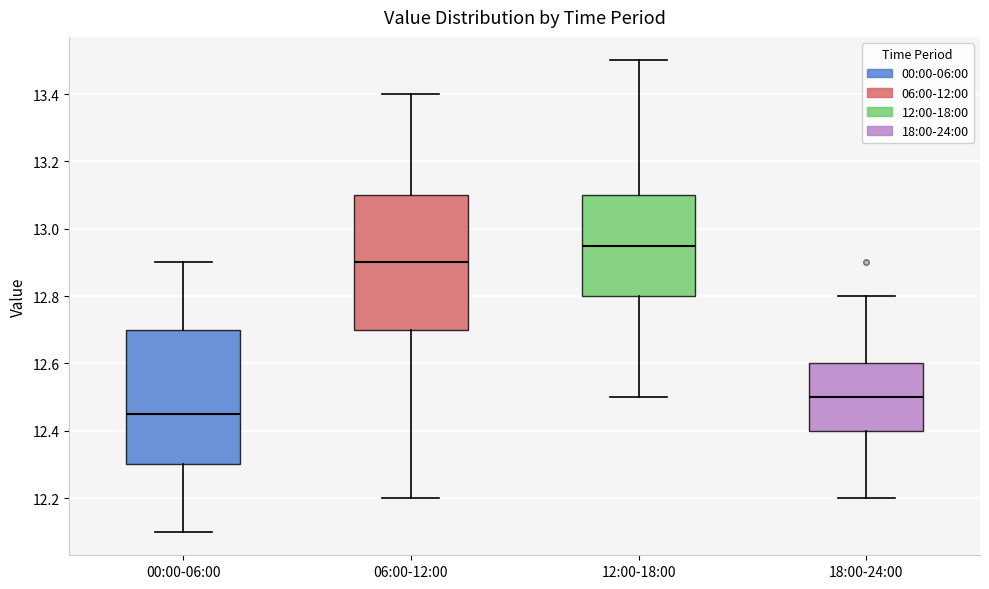

Reading left to right, transcribe this box plot: for each box, give where its median line is, the range the box spans, and where its two whiskers end, as read against the y-axis. The values are not printed on the chart, so give them approximately, as read against the axis.

00:00-06:00: median 12.46, box 12.30 to 12.70, whiskers 12.10 to 12.90
06:00-12:00: median 12.90, box 12.70 to 13.10, whiskers 12.20 to 13.40
12:00-18:00: median 12.96, box 12.80 to 13.10, whiskers 12.50 to 13.50
18:00-24:00: median 12.50, box 12.40 to 12.60, whiskers 12.20 to 12.80